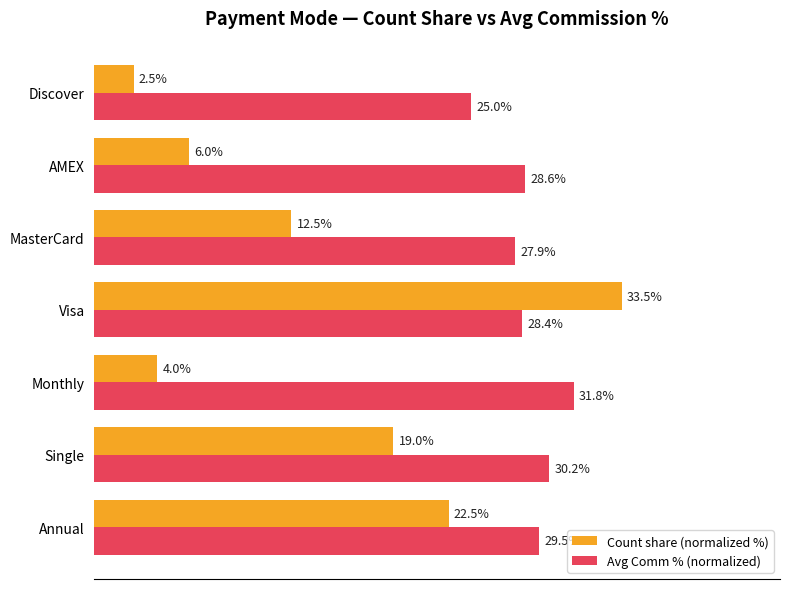

What are all the series names shown in the legend?

Count share (normalized %), Avg Comm % (normalized)